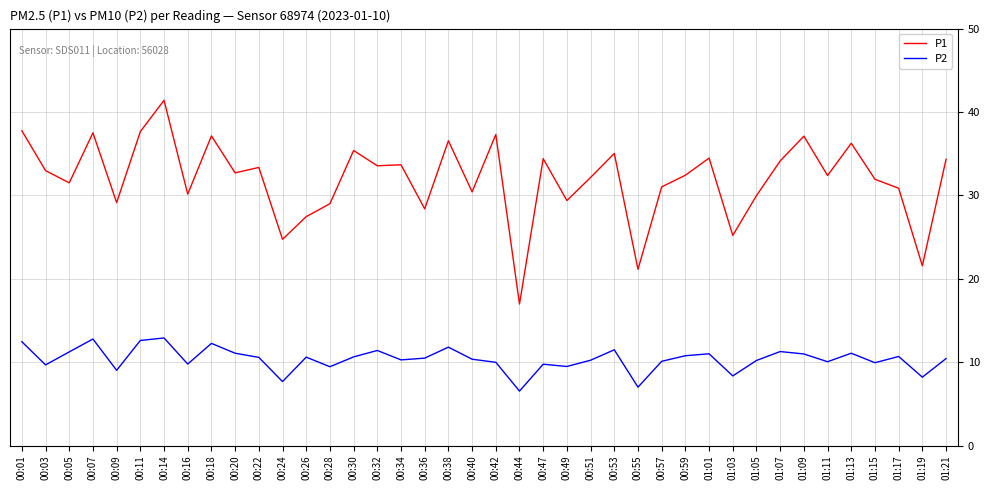

List the series in order of their peak value, highest first.

P1, P2